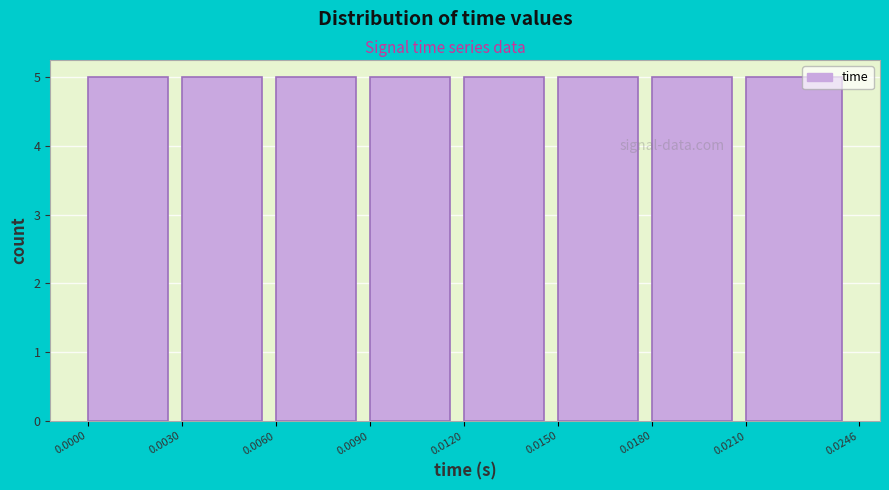

Reading left to right, transcribe this chart: for each bar, give the range it covers on the x-axis and its height. The values are not printed on the chart, so give them approximately, as read against the axis.

0.0000 to 0.0030: 5
0.0030 to 0.0060: 5
0.0060 to 0.0090: 5
0.0090 to 0.0120: 5
0.0120 to 0.0150: 5
0.0150 to 0.0180: 5
0.0180 to 0.0210: 5
0.0210 to 0.0246: 5